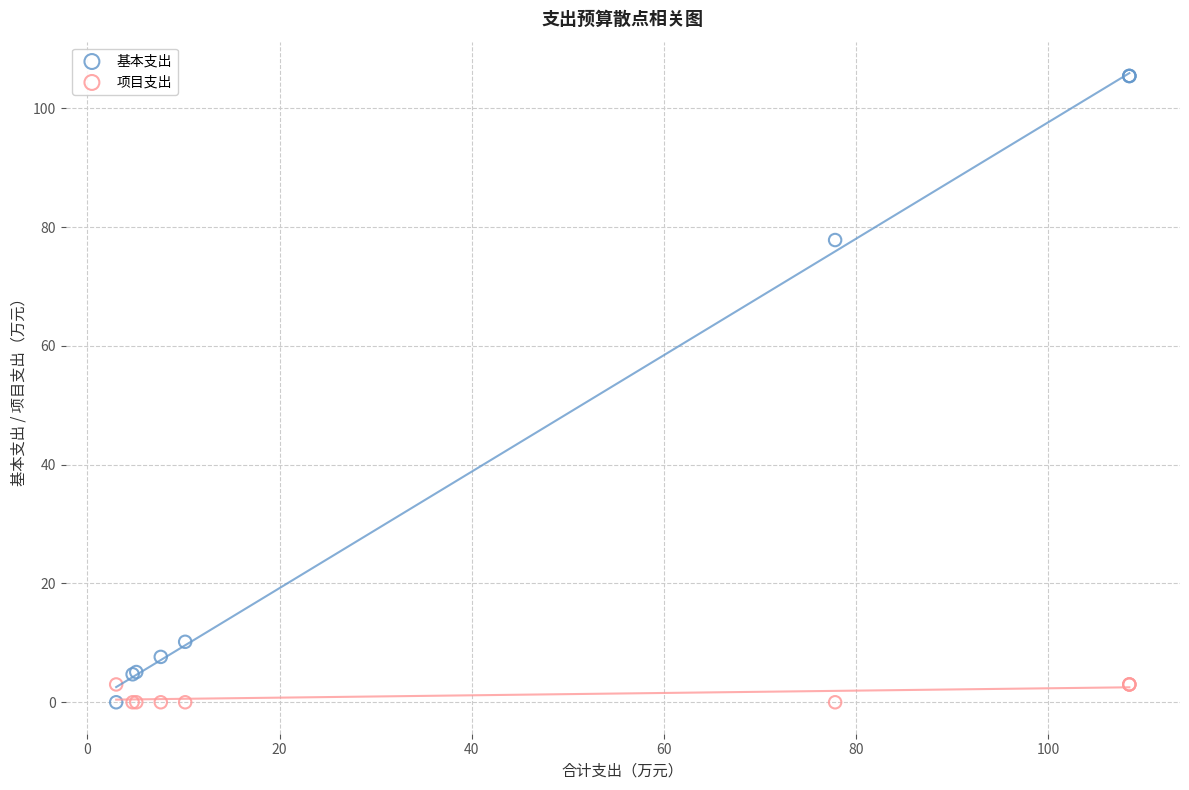

Which series has the widest spread of Y values?

基本支出